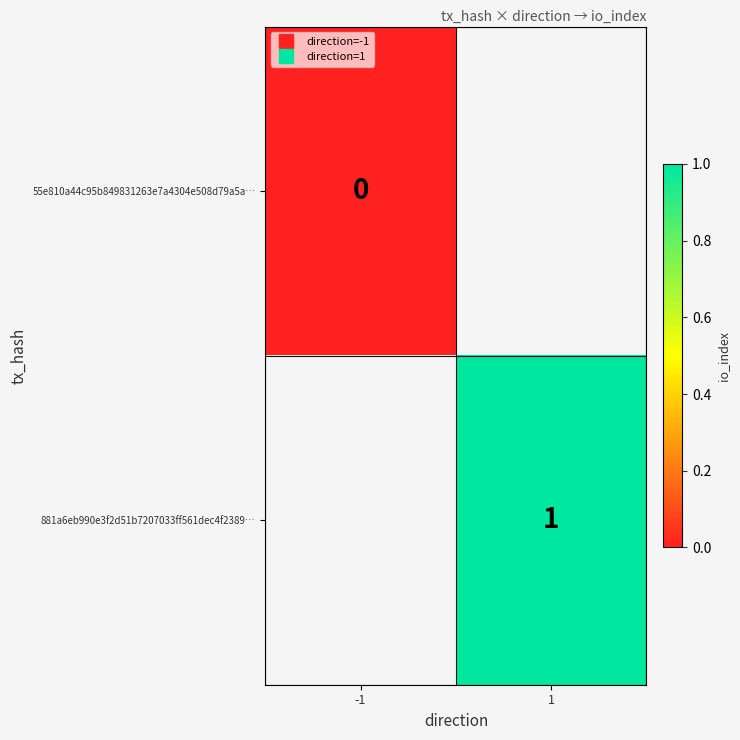

True or false: 881a6eb990e3f2d51b7207033ff561dec4f2389… has a value of 1.4 at 1.

False